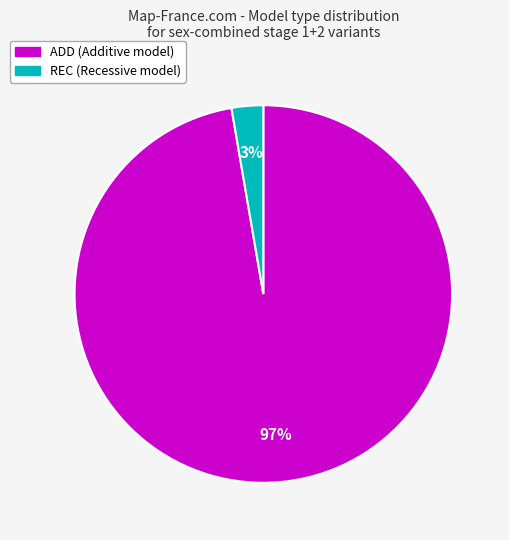

What is the smallest slice in the pie chart?

REC